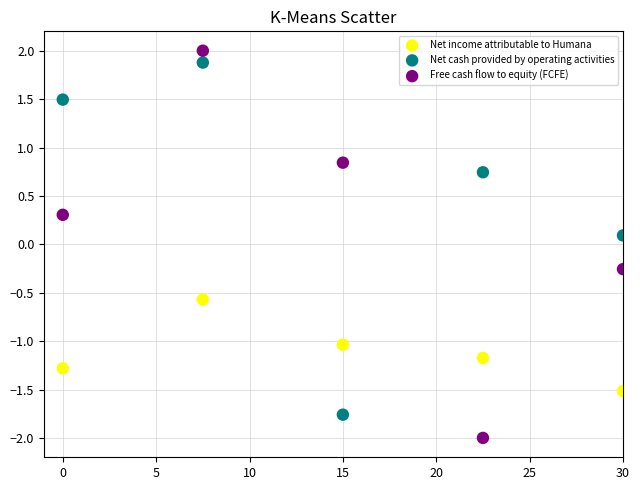

Which series reaches the minimum Y coordinate?

Free cash flow to equity (FCFE)